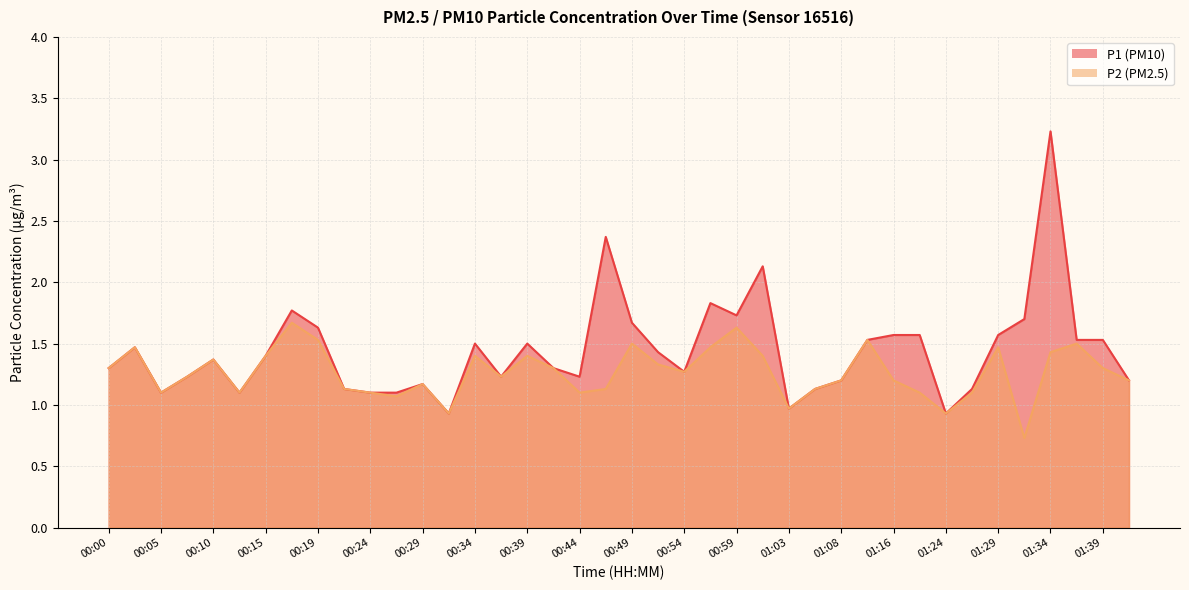

True or false: P2 and P1 cross at least once.

False